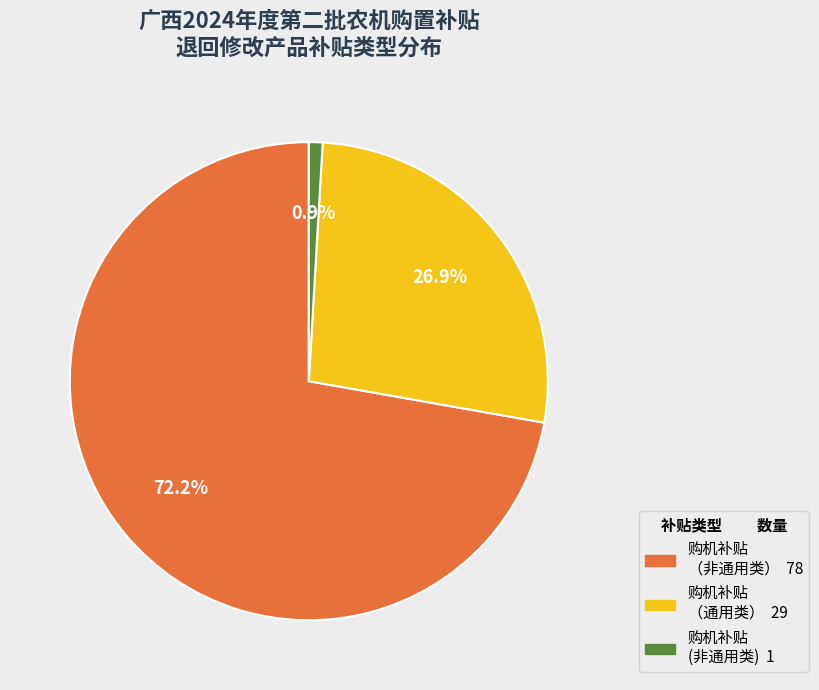

To the nearest percent, what is the difference between the largest and smallest slice percentages?

71%